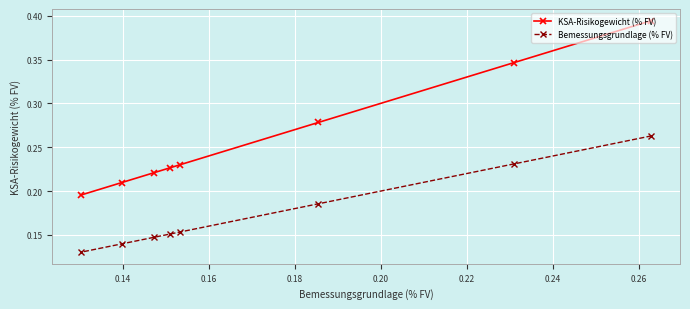

List the series in order of their peak value, highest first.

KSA-Risikogewicht (% FV), Bemessungsgrundlage (% FV)